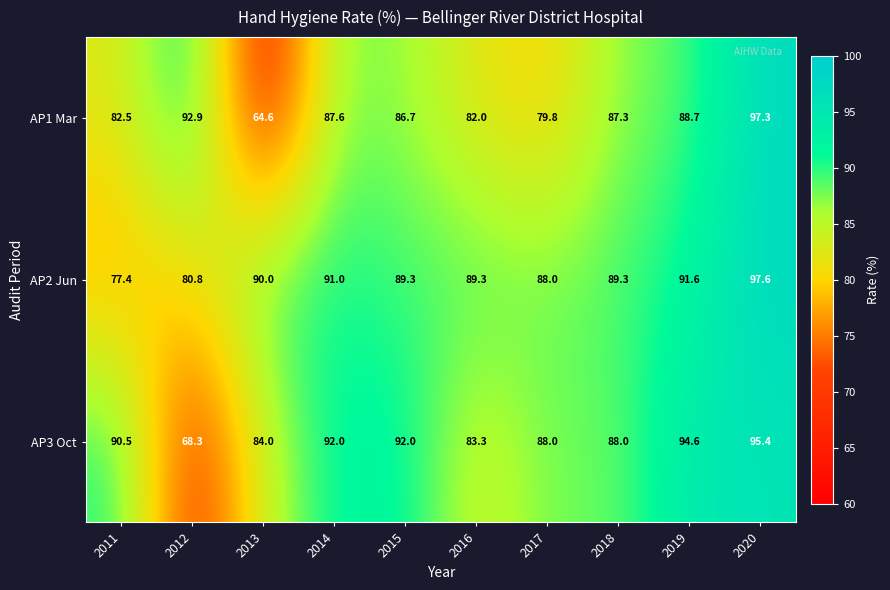

Reading left to right, what are all the values shown in this chart?

AP1 Mar: 82.5	92.9	64.6	87.6	86.7	82.0	79.8	87.3	88.7	97.3
AP2 Jun: 77.4	80.8	90.0	91.0	89.3	89.3	88.0	89.3	91.6	97.6
AP3 Oct: 90.5	68.3	84.0	92.0	92.0	83.3	88.0	88.0	94.6	95.4